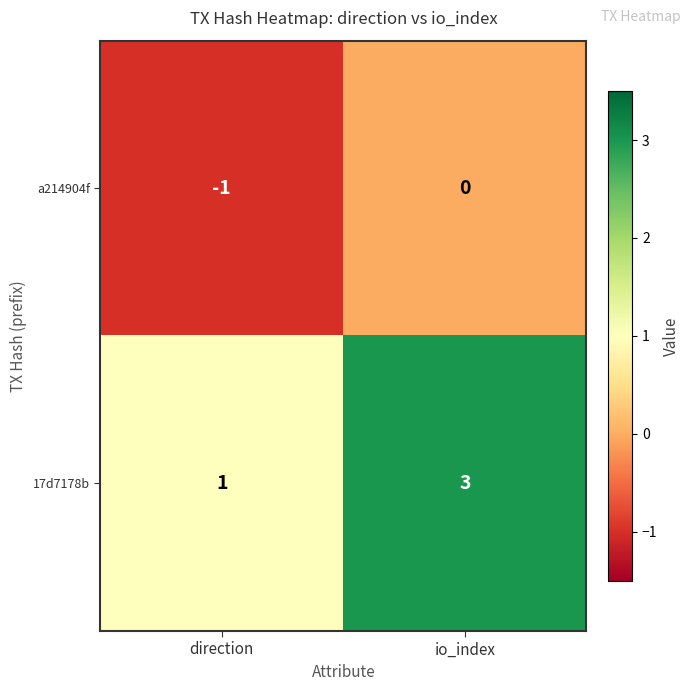

Is the value of a214904f at io_index greater than the value of 17d7178b at direction?

No